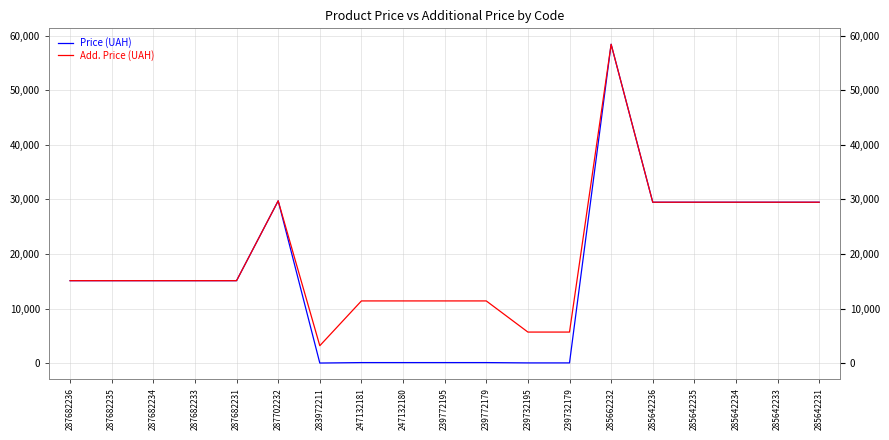

What are all the series names shown in the legend?

Price (UAH), Add. Price (UAH)